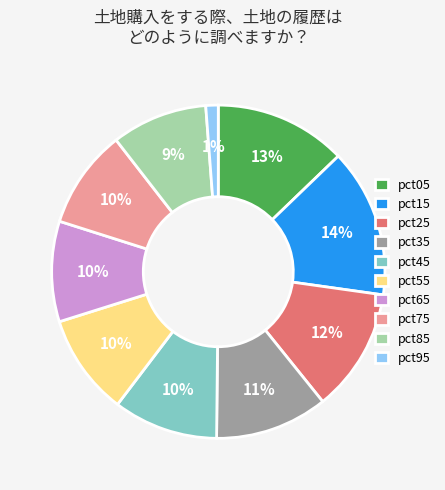

What percentage is the pct85 slice, to the nearest percent?

9%